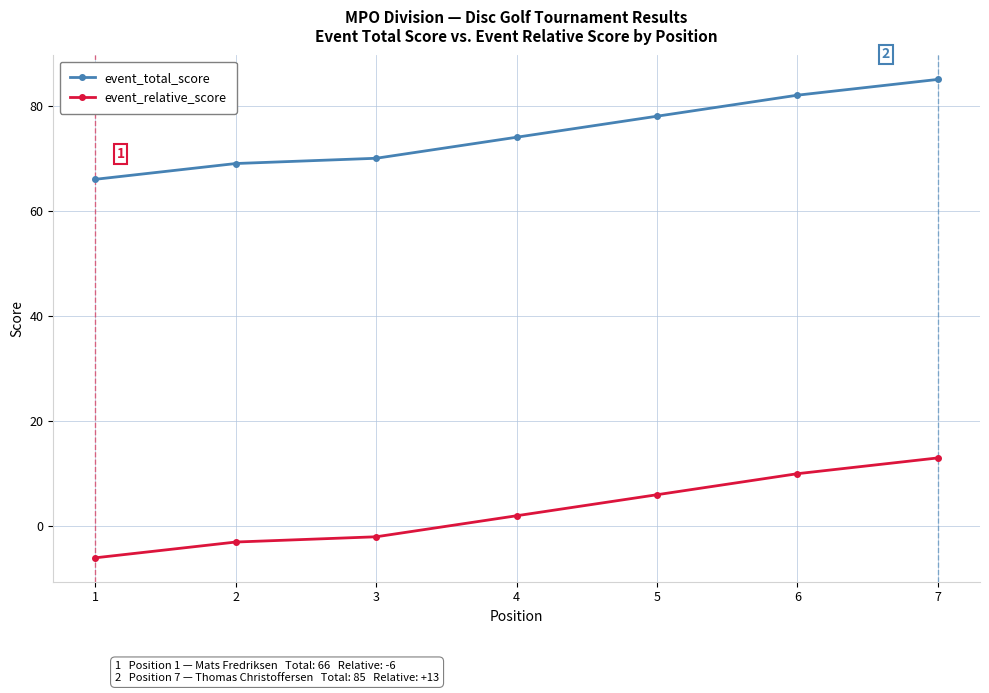

What is the total value across all series at 1?

60